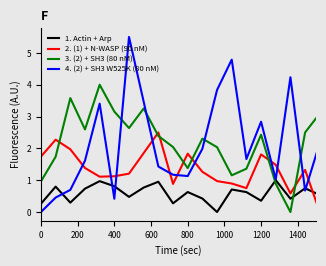

True or false: 1. Actin + Arp and 2. (1) + N-WASP (90 nM) cross at least once.

True